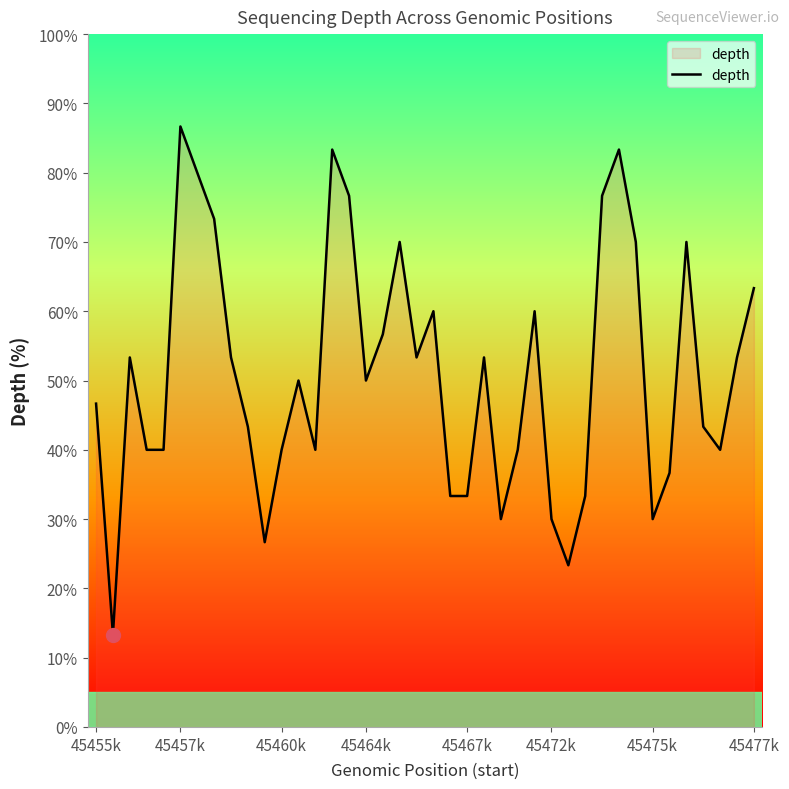

What is the difference between the maximum and minimum values?

73.3